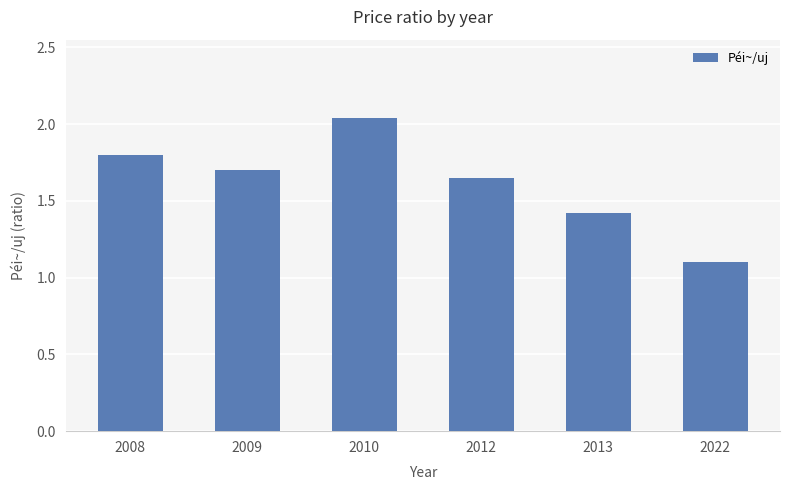

Which category has the highest value across all series?

2010